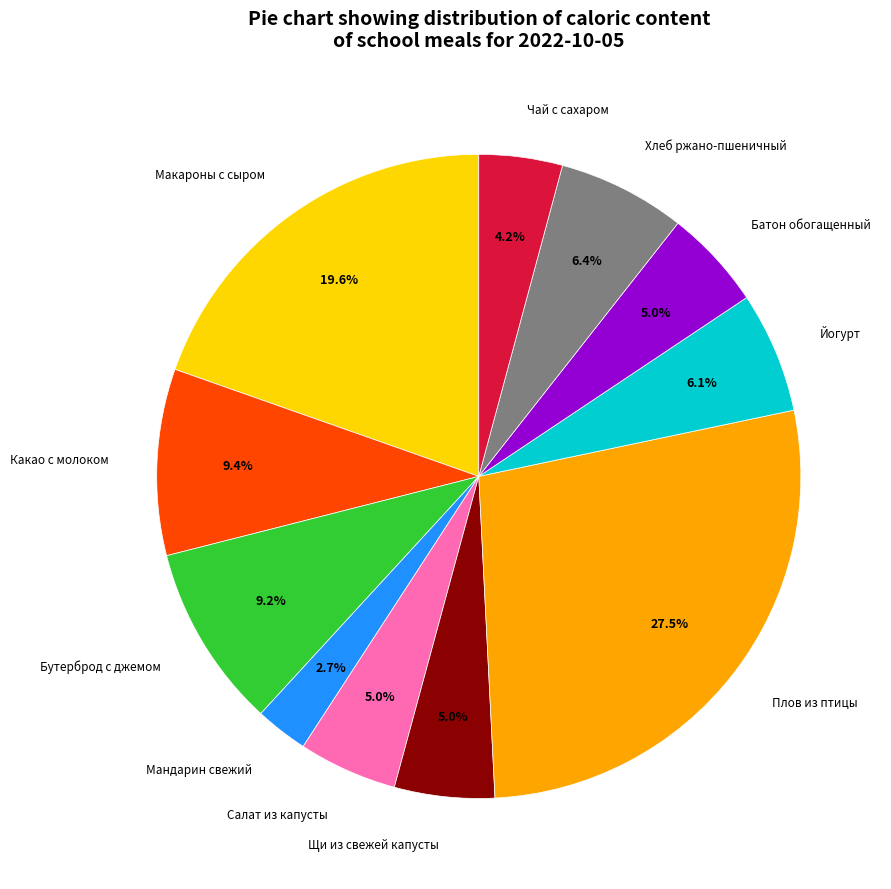

Is there a majority slice in this chart?

No